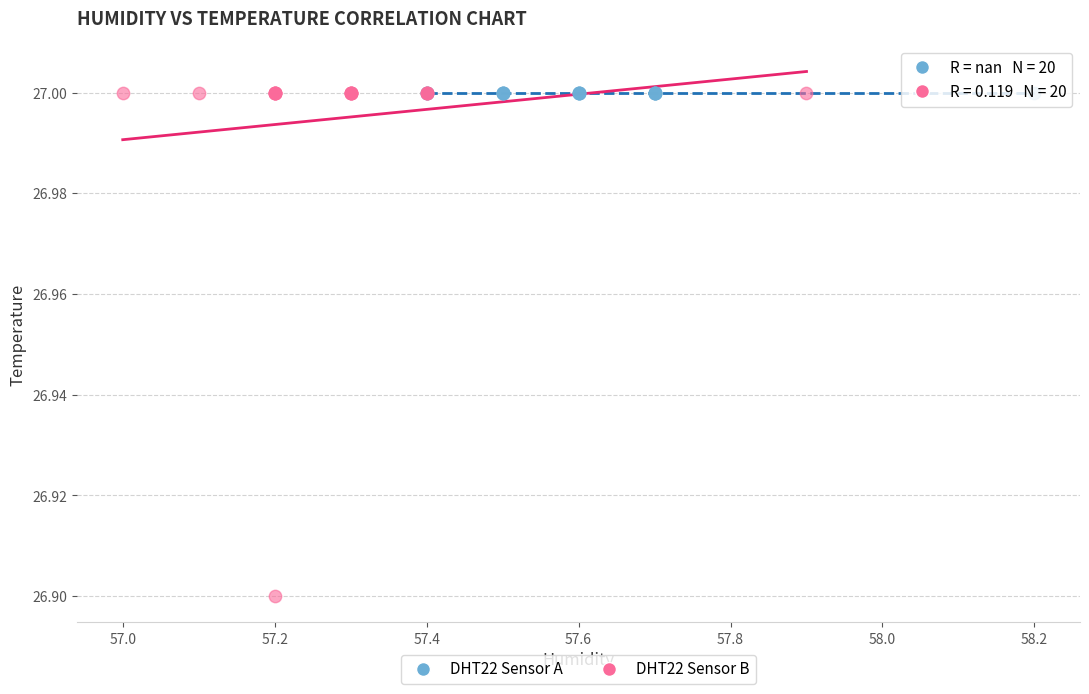

Which series contains the lowest Y value?

DHT22 Sensor B